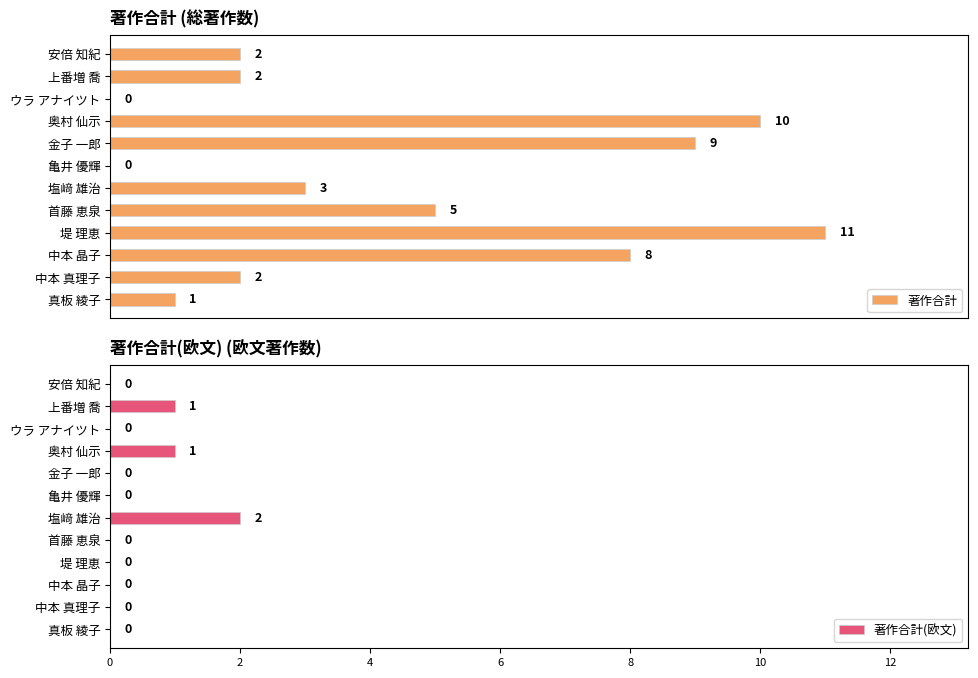

What are all the series names shown in the legend?

著作合計, 著作合計(欧文)